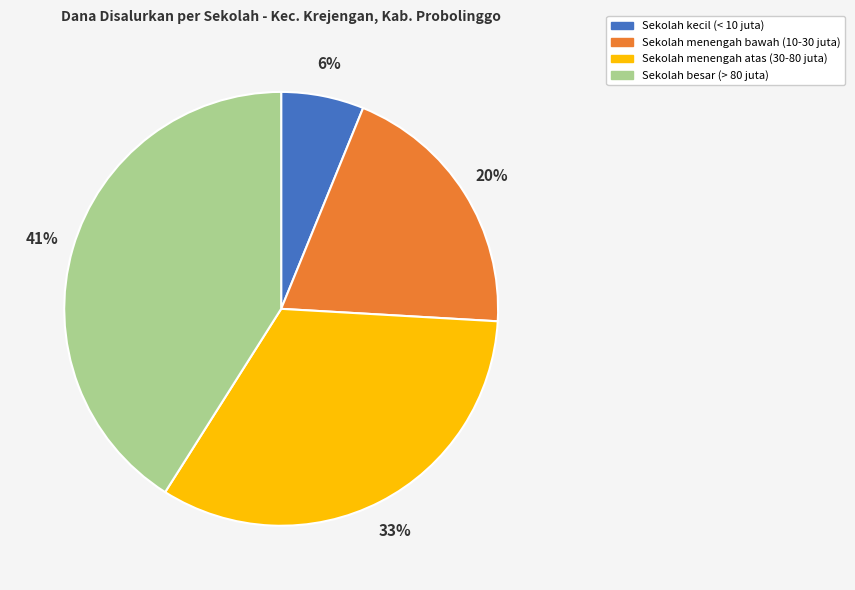

Rank the categories by value from highest to lowest.

Sekolah besar (> 80 juta), Sekolah menengah atas (30-80 juta), Sekolah menengah bawah (10-30 juta), Sekolah kecil (< 10 juta)